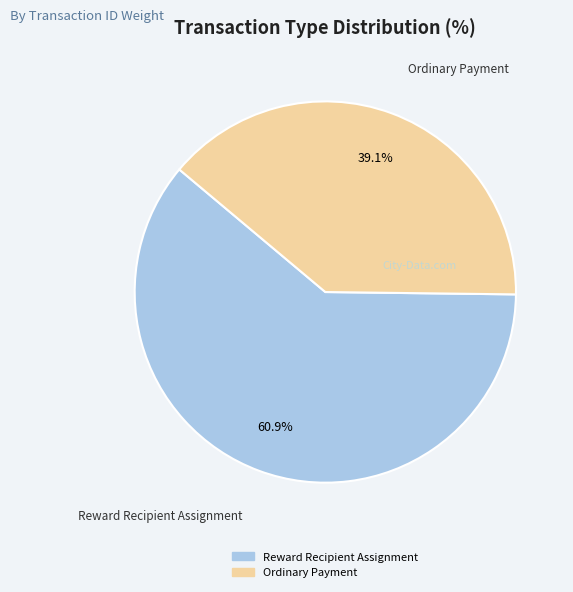

What percentage do Ordinary Payment and Reward Recipient Assignment together represent?

100.0%